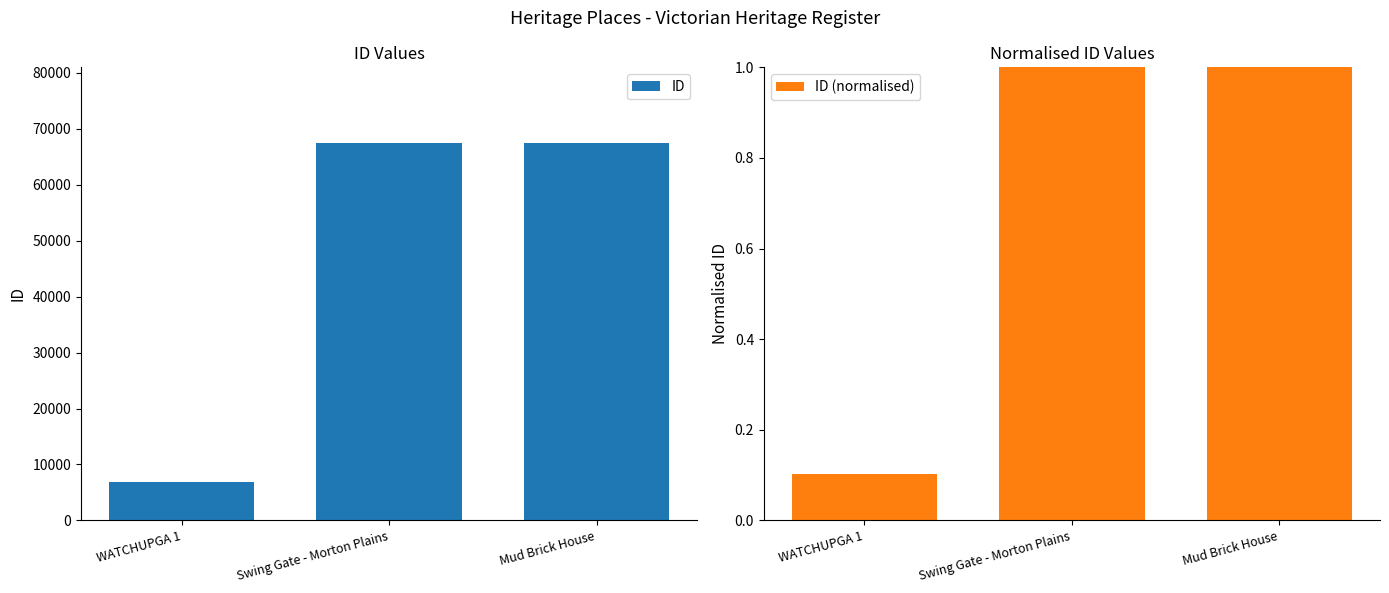

What value does the ID (normalised) series have at WATCHUPGA 1?

0.1